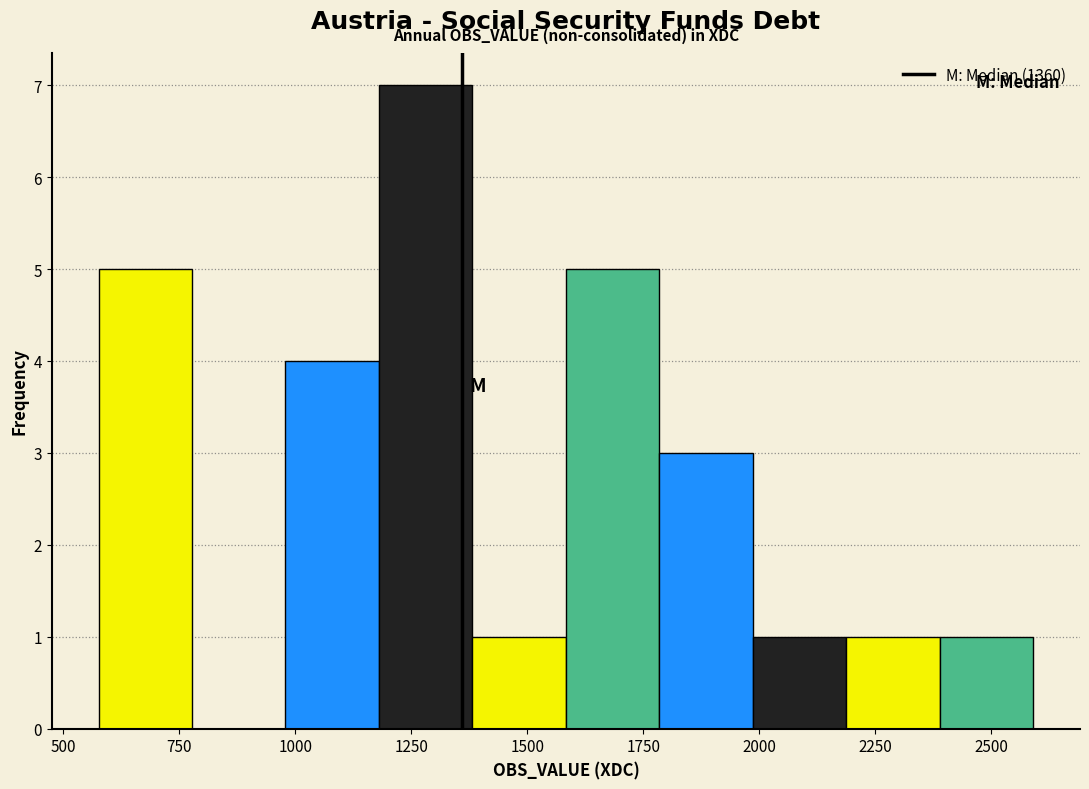

Reading left to right, list every bar in this chart as the range it spans on the x-axis followed by its height. Neither the bar edges nor the heights are printed on the chart, so give them approximately, as read against the axes.

600 to 800: 5
800 to 1000: 0
1000 to 1200: 4
1200 to 1400: 7
1400 to 1600: 1
1600 to 1800: 5
1800 to 2000: 3
2000 to 2200: 1
2200 to 2400: 1
2400 to 2600: 1